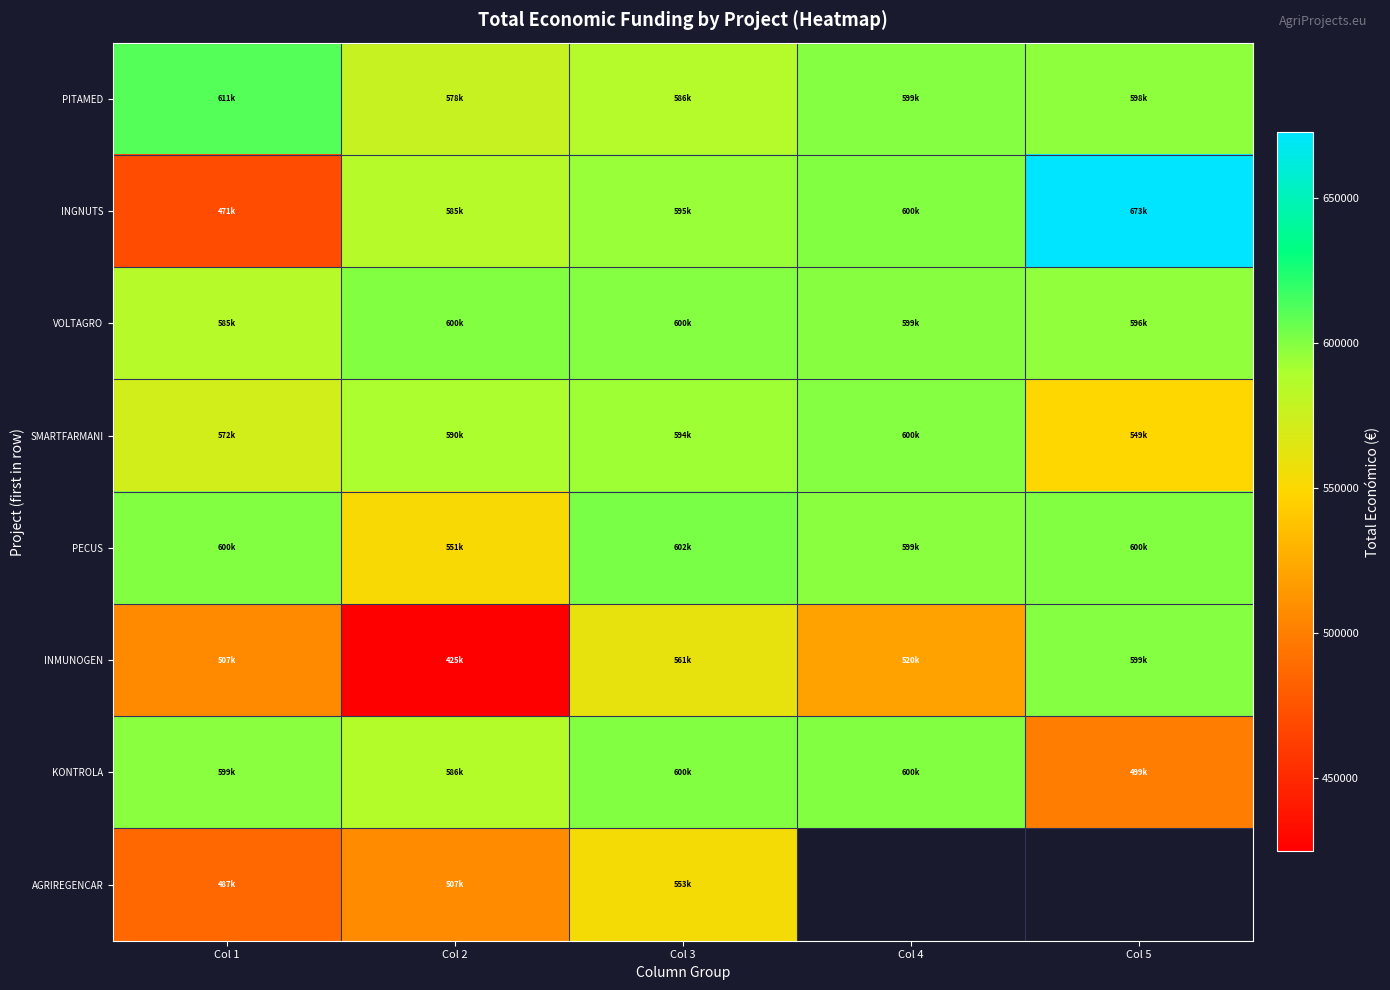

At how many categories does at least one series exceed 486937?

5